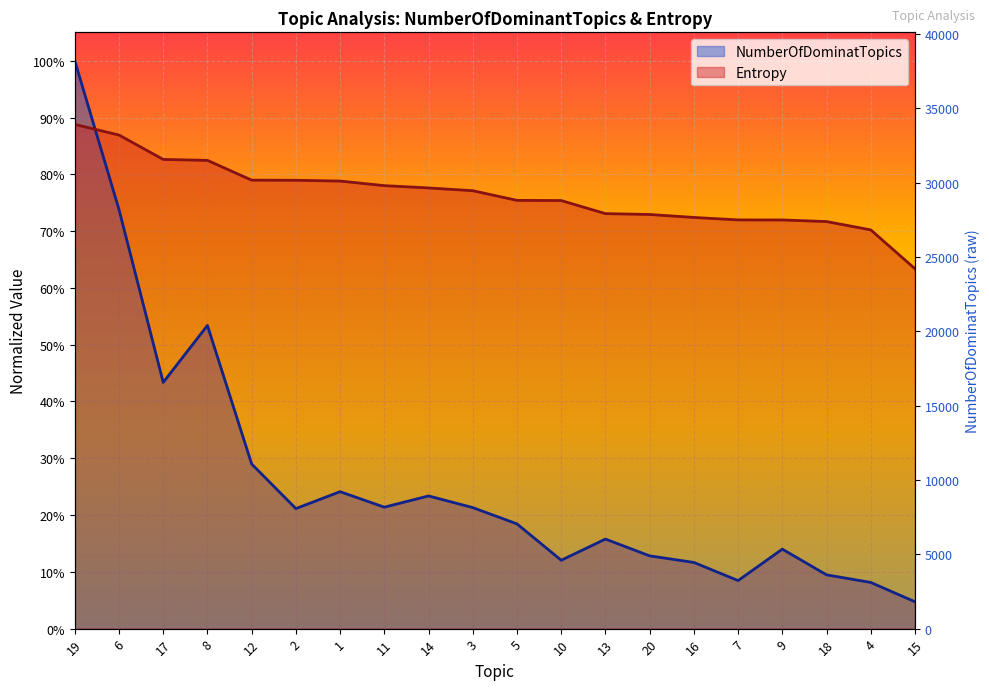

After their last crossing, which series has the higher values: NumberOfDominatTopics or Entropy?

Entropy